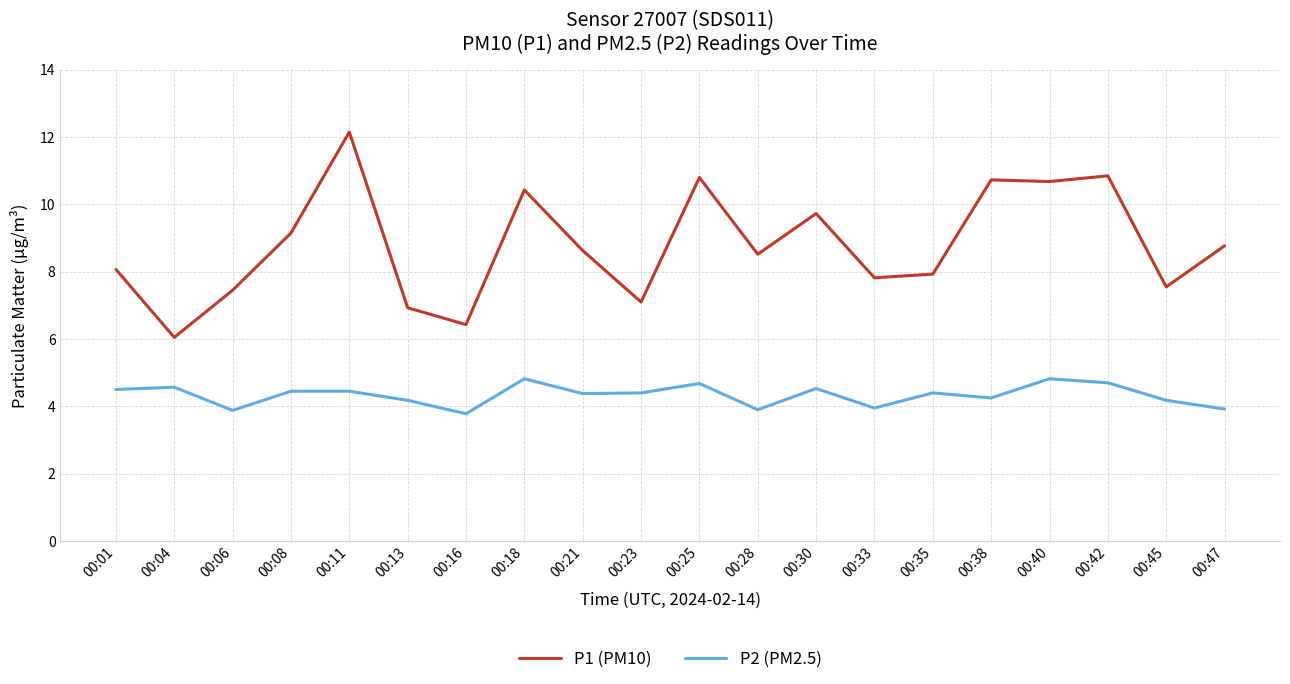

At which category is the sum across all series the highest?

00:11